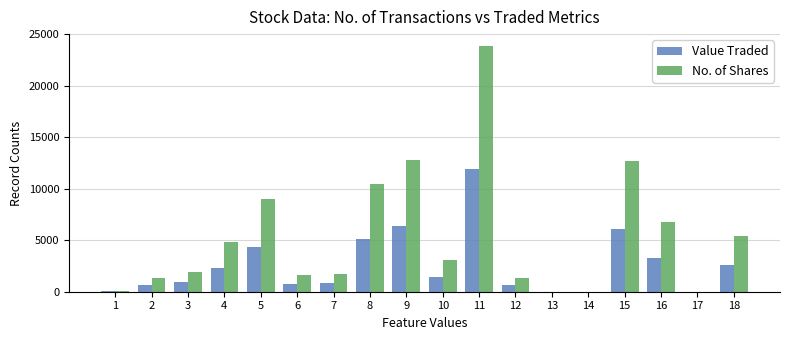

The value of Value Traded at 7 is 815. True or false?

True